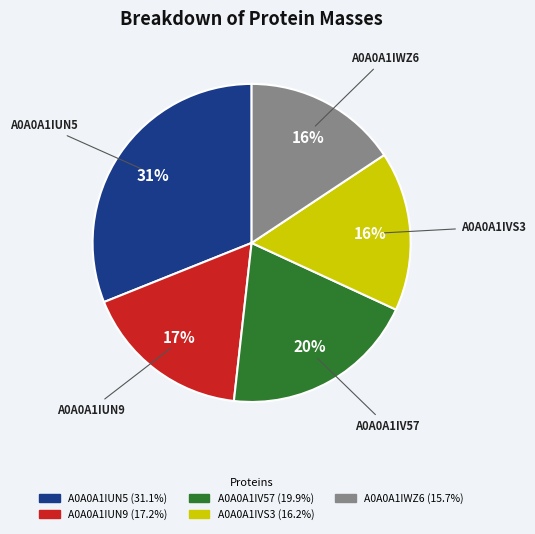

What is the ratio of the value at A0A0A1IUN5 to the value at A0A0A1IUN9?

1.8